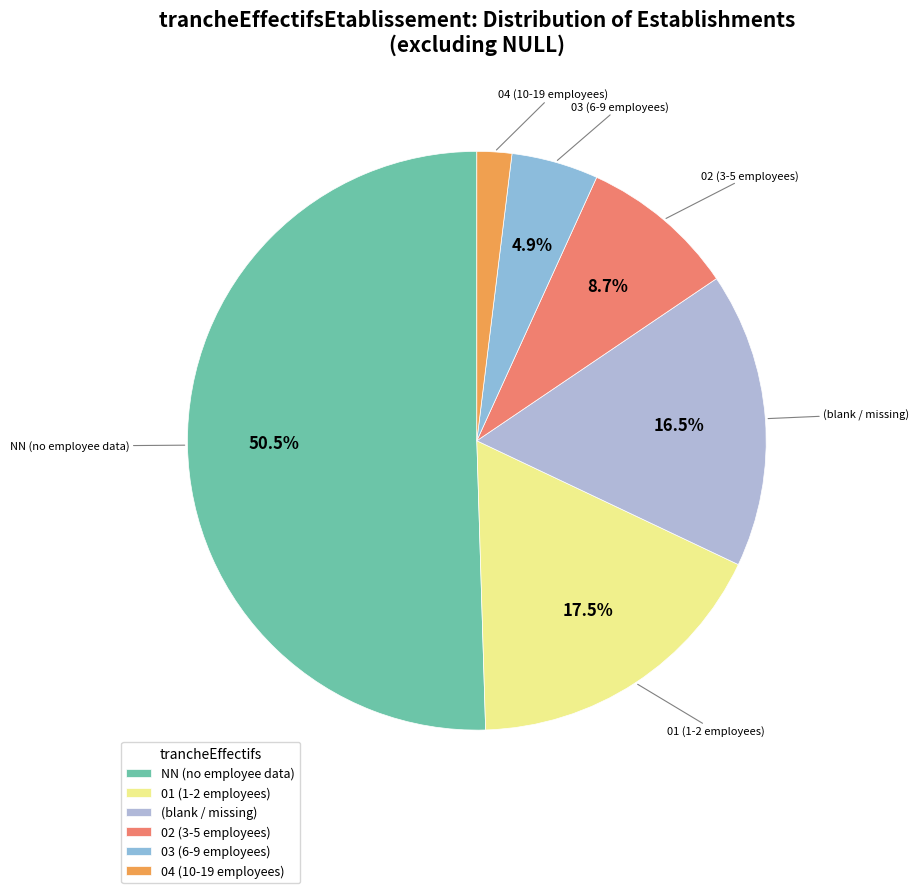

What is the smallest slice in the pie chart?

04 (10-19 employees)